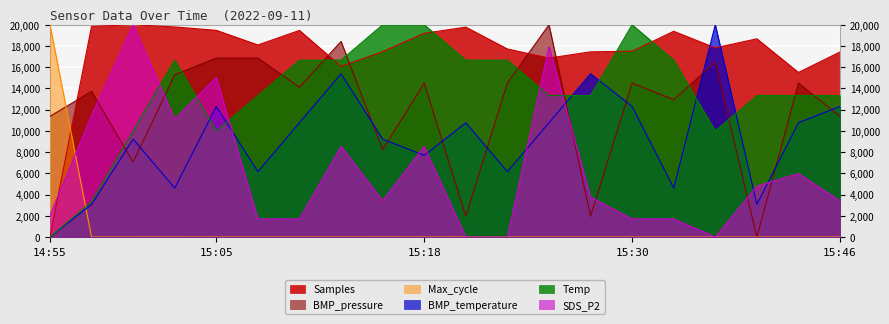

At which label does Temp first exceed 13333?

15:03